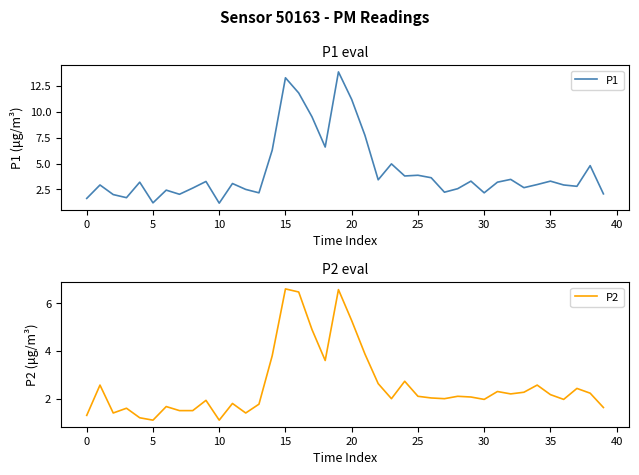

What is the average value of the P1 series?

4.3